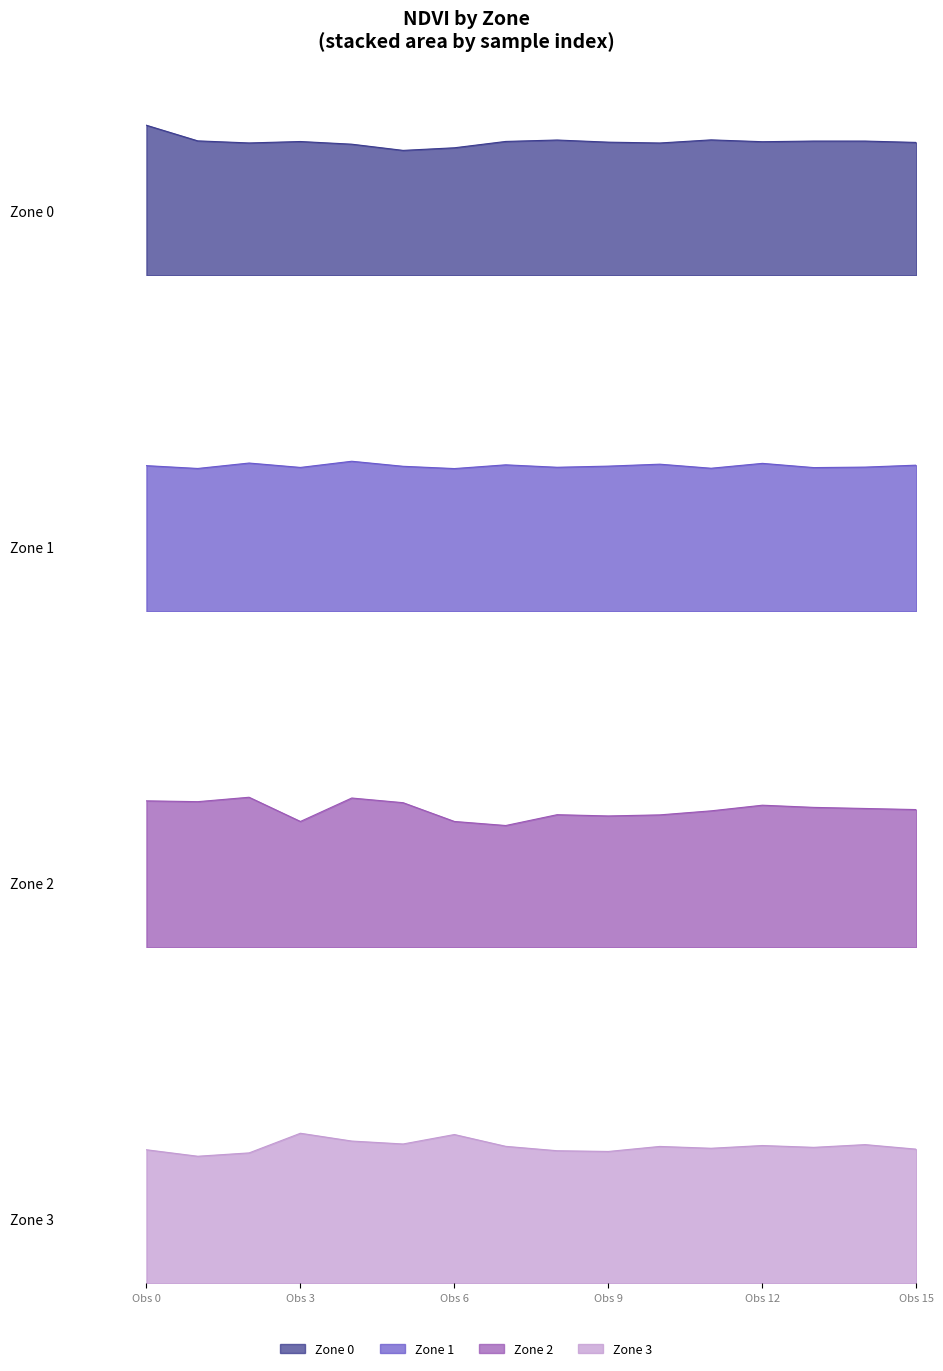

True or false: Zone 3 and Zone 1 cross at least once.

False